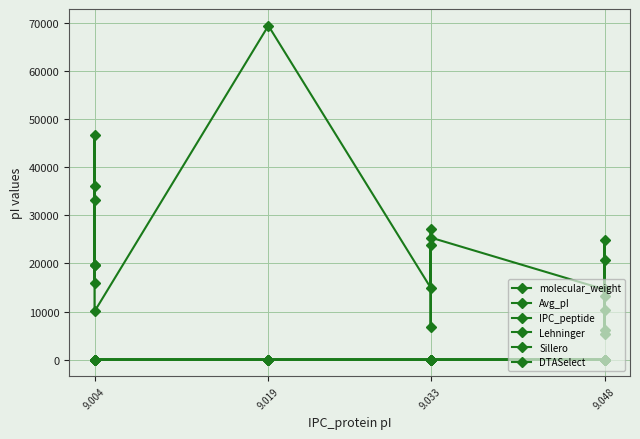

True or false: IPC_peptide has a value of 13.5 at 9.048.

False